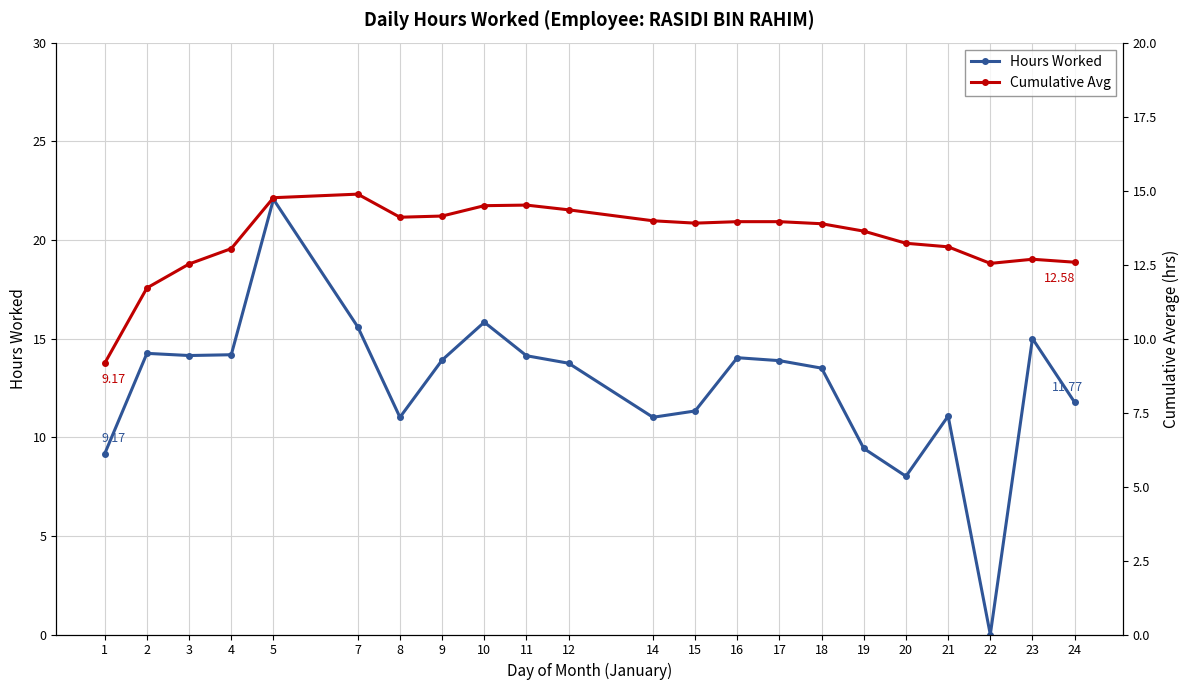

List the series in order of their peak value, lowest first.

Cumulative Avg, Hours Worked